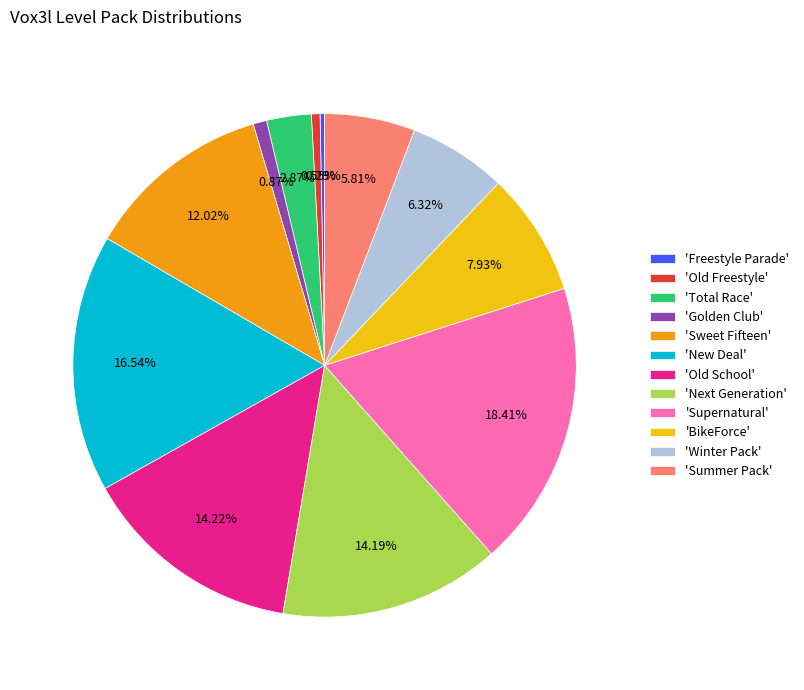

Which category has the biggest portion of the pie?

'Supernatural'